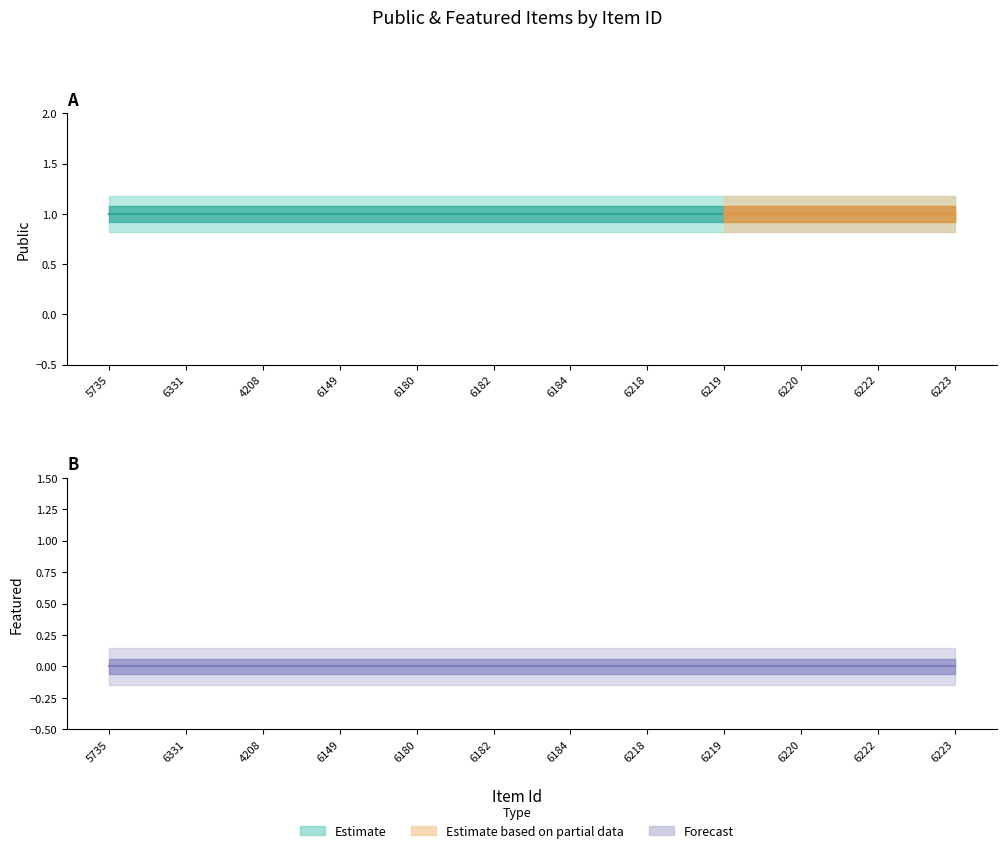

Reading left to right, what are all the values shown in this chart?

public: 5735=1	6331=1	4208=1	6149=1	6180=1	6182=1	6184=1	6218=1	6219=1	6220=1	6222=1	6223=1
featured: 5735=0	6331=0	4208=0	6149=0	6180=0	6182=0	6184=0	6218=0	6219=0	6220=0	6222=0	6223=0